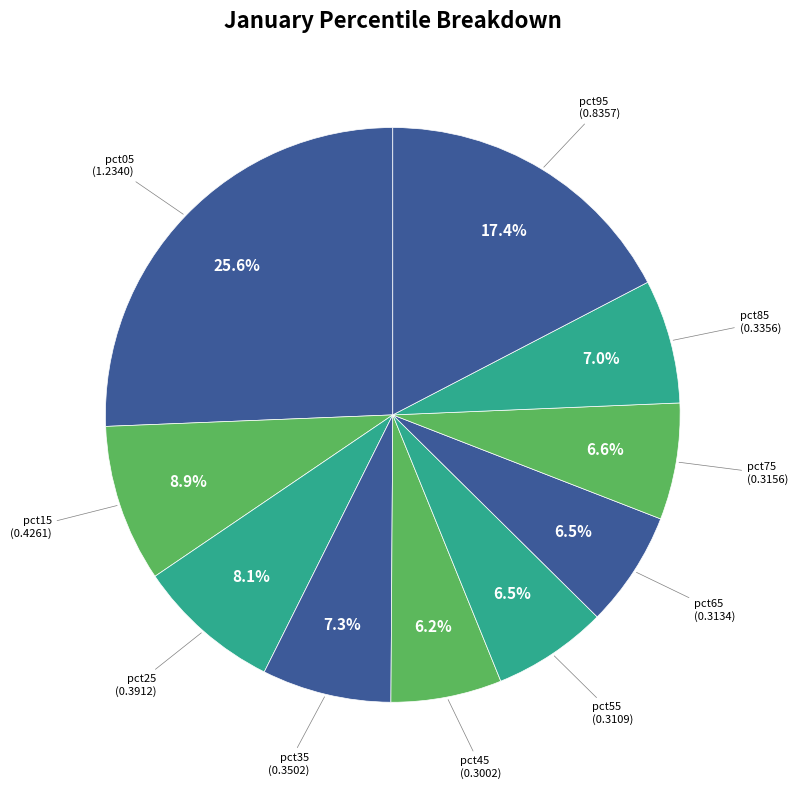

Count the number of slices in the pie.

10